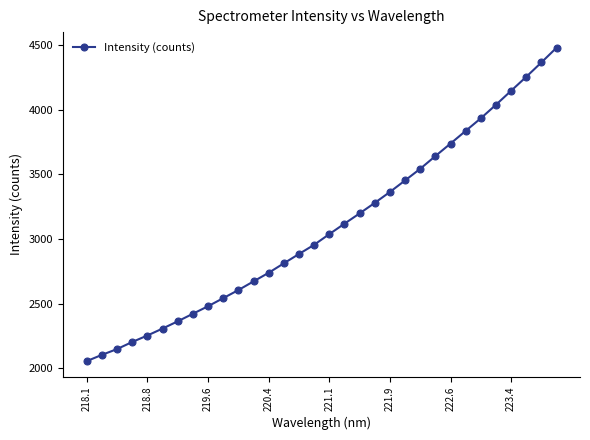

How many categories are shown in the chart?

32